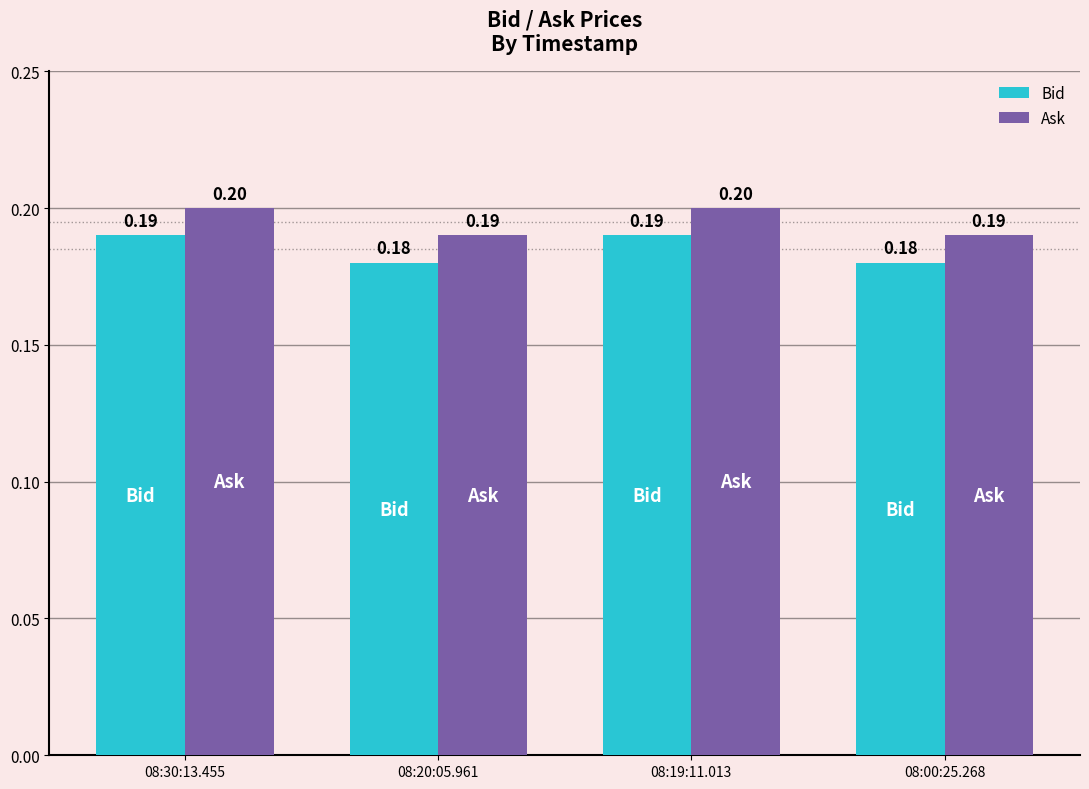

What are all the series names shown in the legend?

Bid, Ask